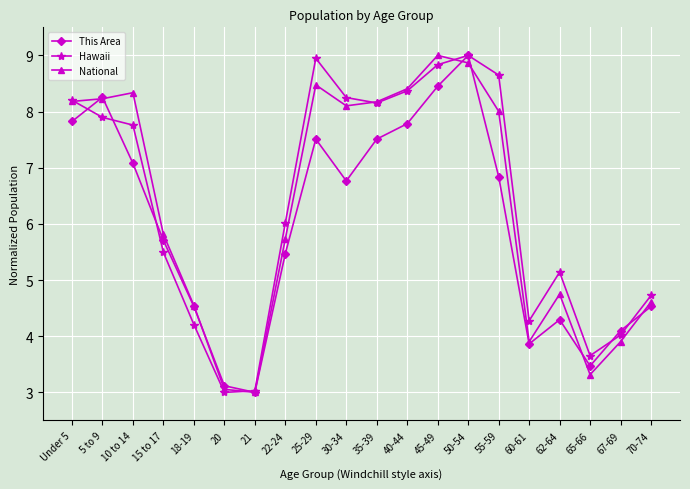

What is the label of the 12th point from the right?

25-29